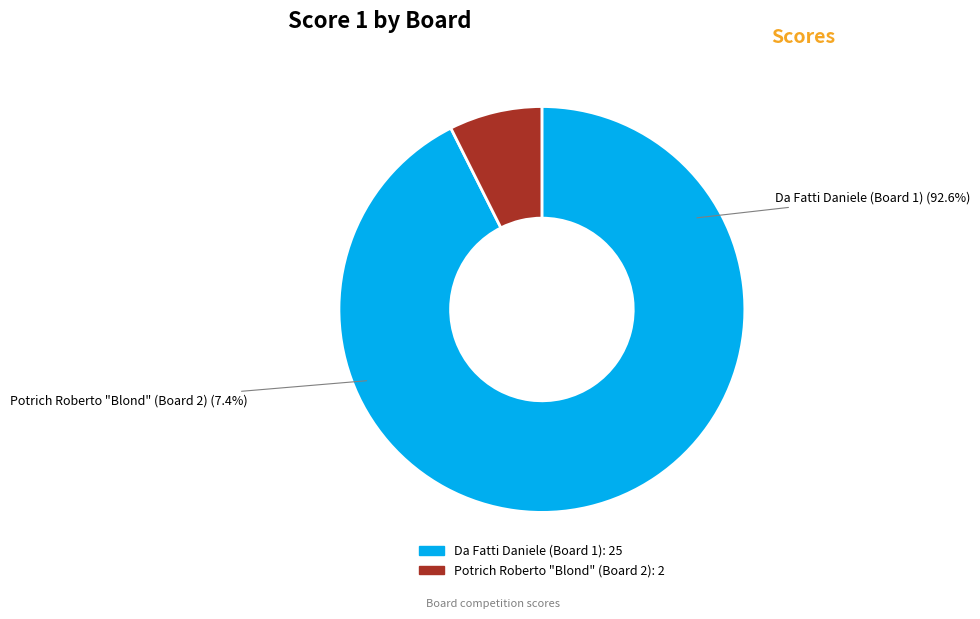

To the nearest percent, what is the difference between the largest and smallest slice percentages?

85%